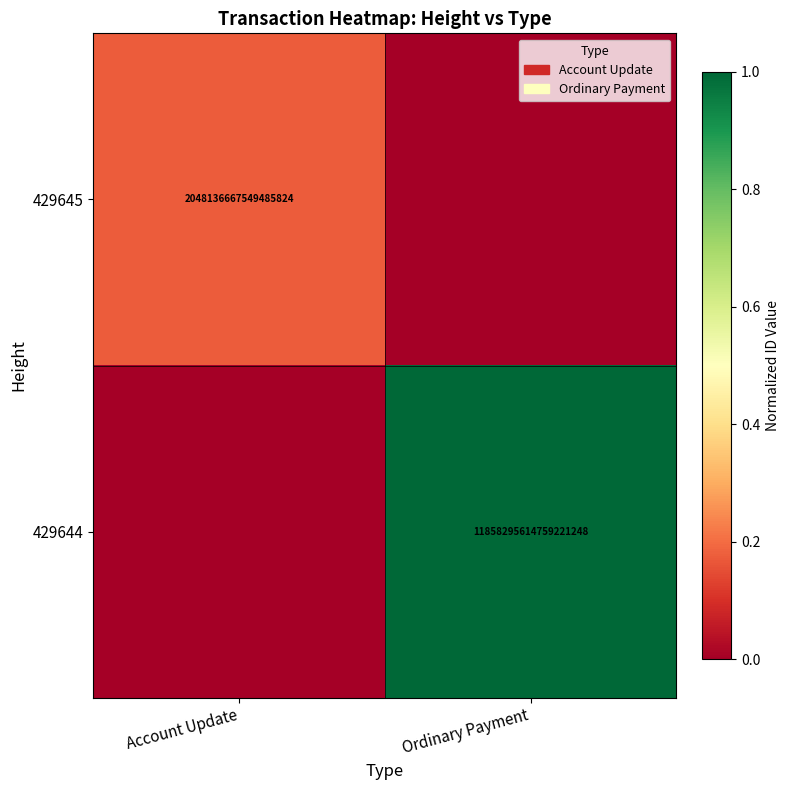

The 429644 series shows 11858295614759221248 at Ordinary Payment. True or false?

True